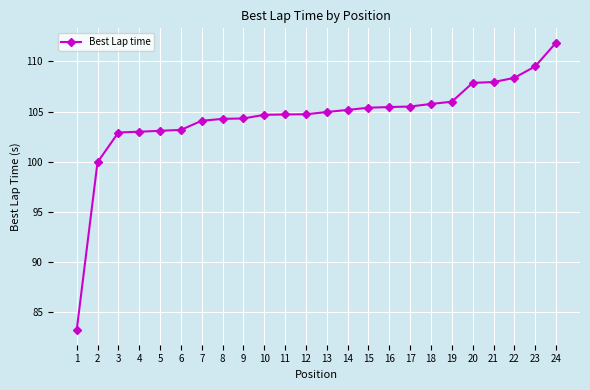

What is the difference between the second highest and minimum values?

26.3